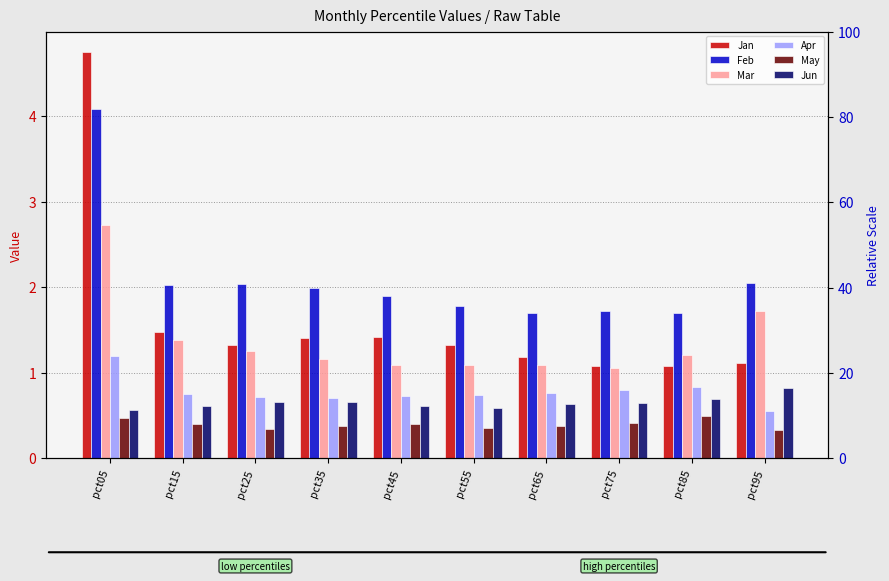

How many bars are there in each group?

6